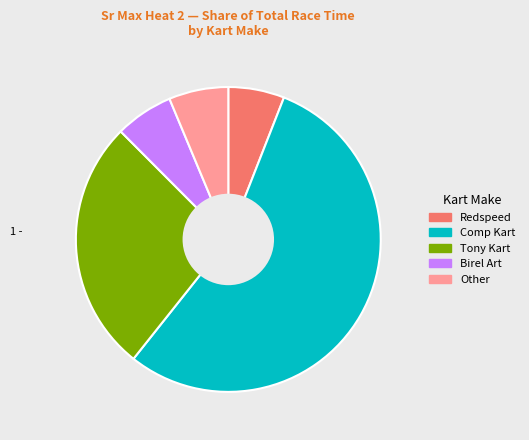

How many slices are in this pie chart?

5